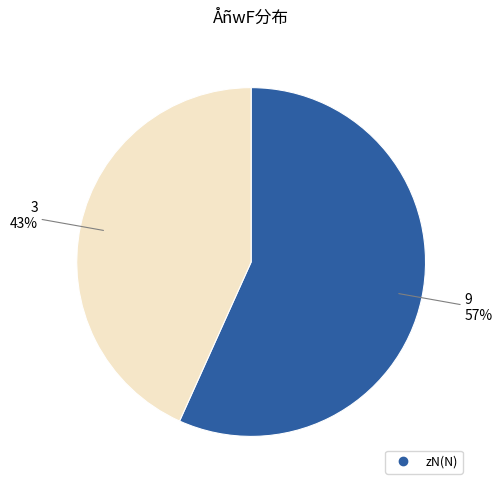

Does any single category account for the majority?

Yes